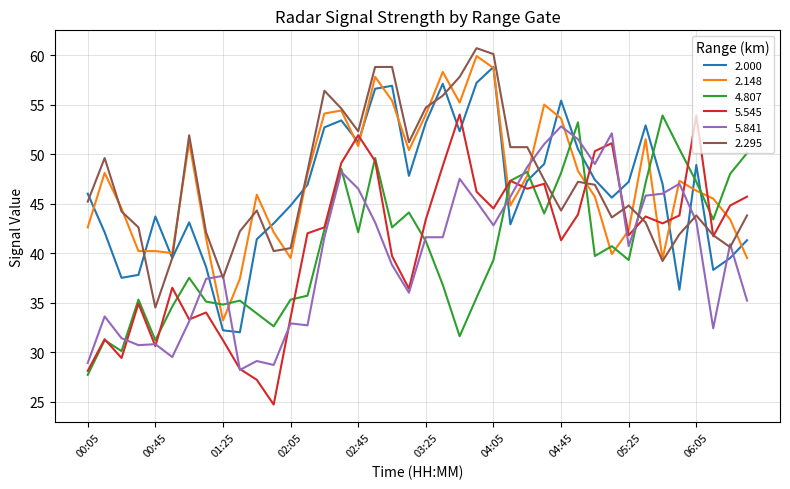

How many intersections are there between 4.807 and 2.148?

11